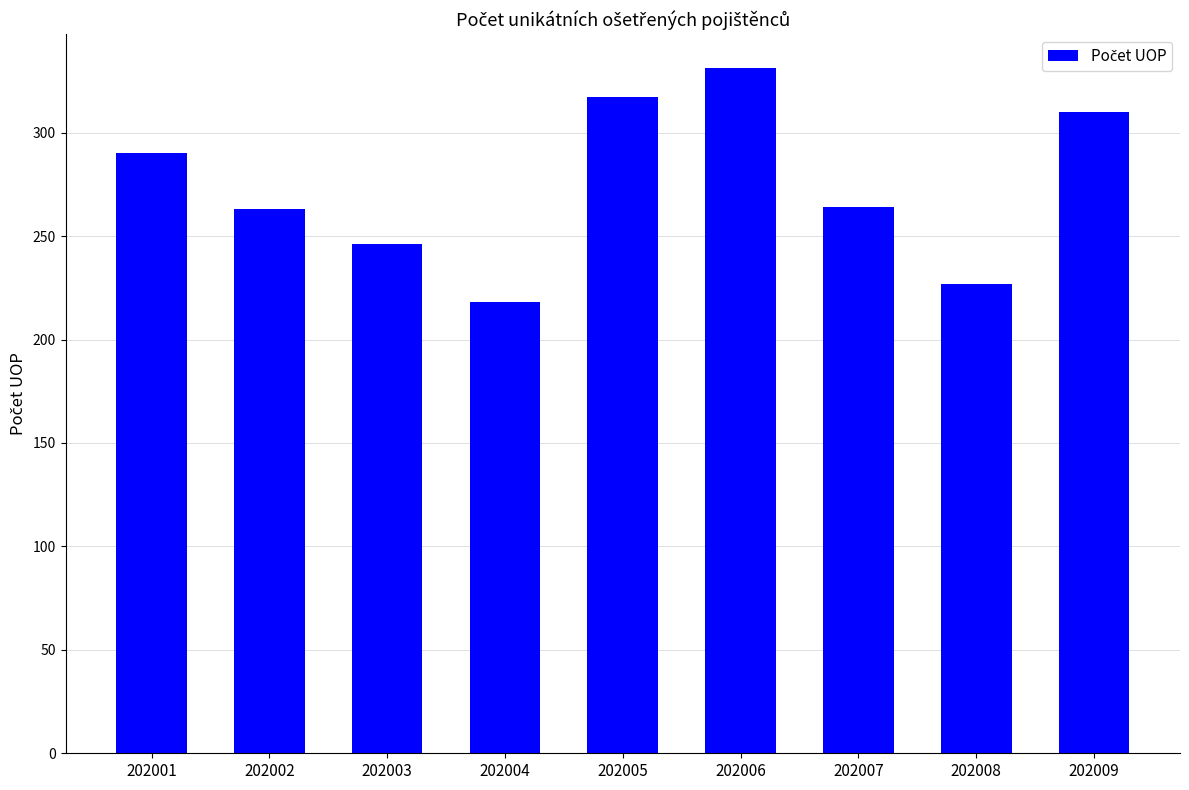

What is the maximum value shown in the chart?

331